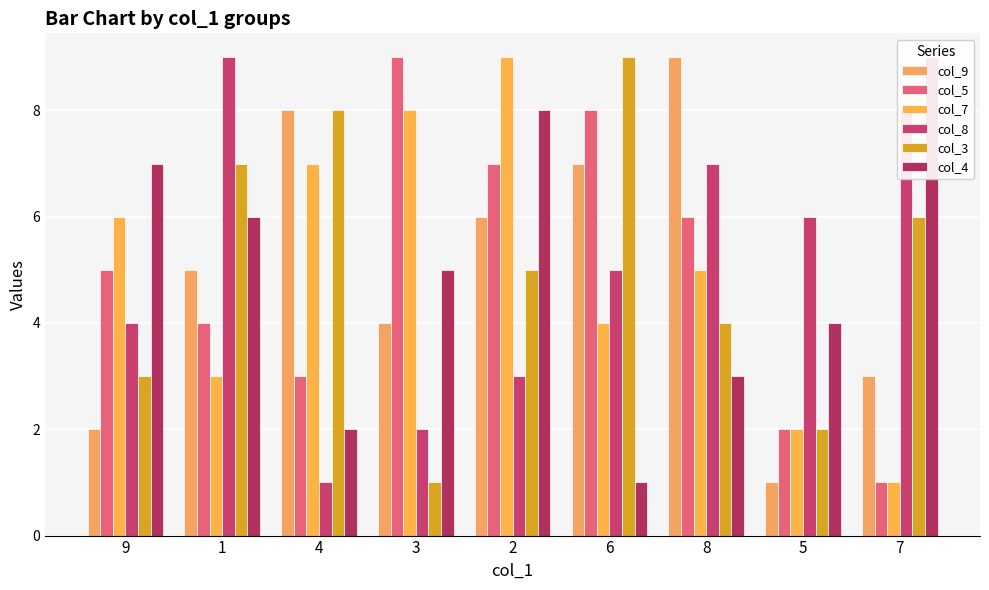

What is the total value across all series at 2?

38